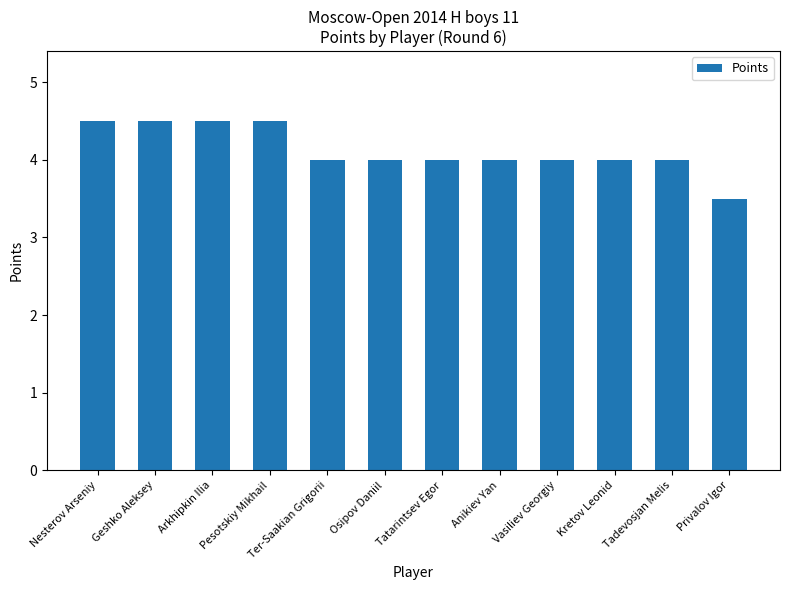

True or false: the data shows 4.5 at Pesotskiy Mikhail.

True